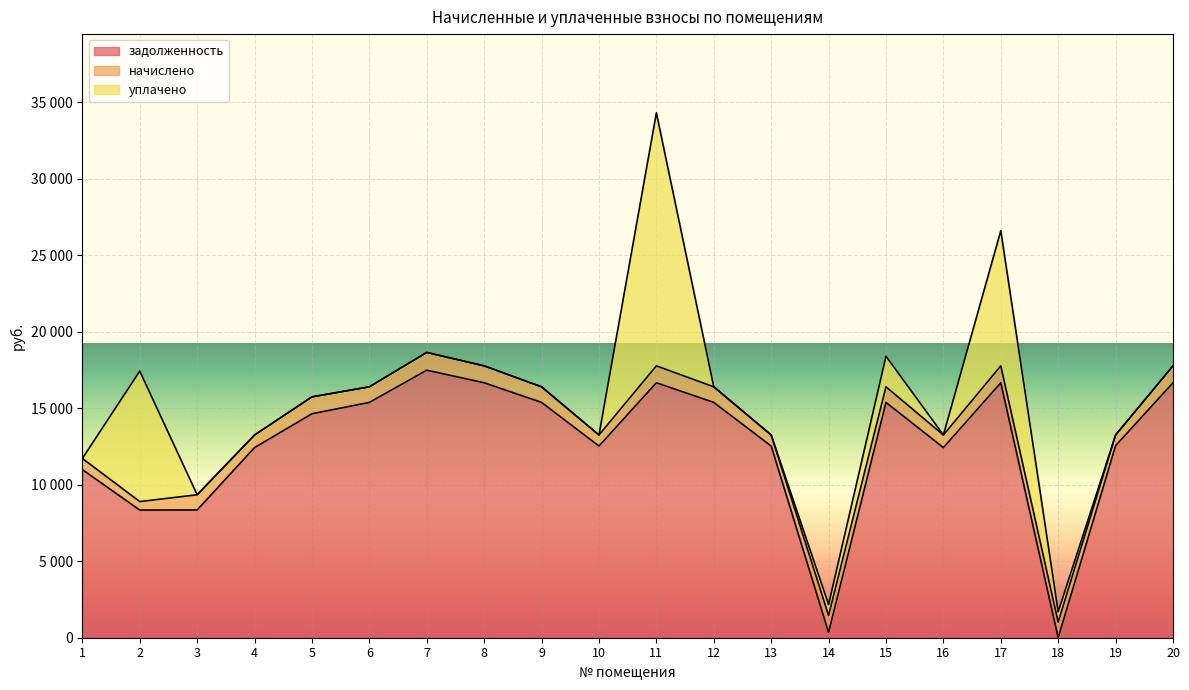

Where is the first local maximum for уплачено?

2